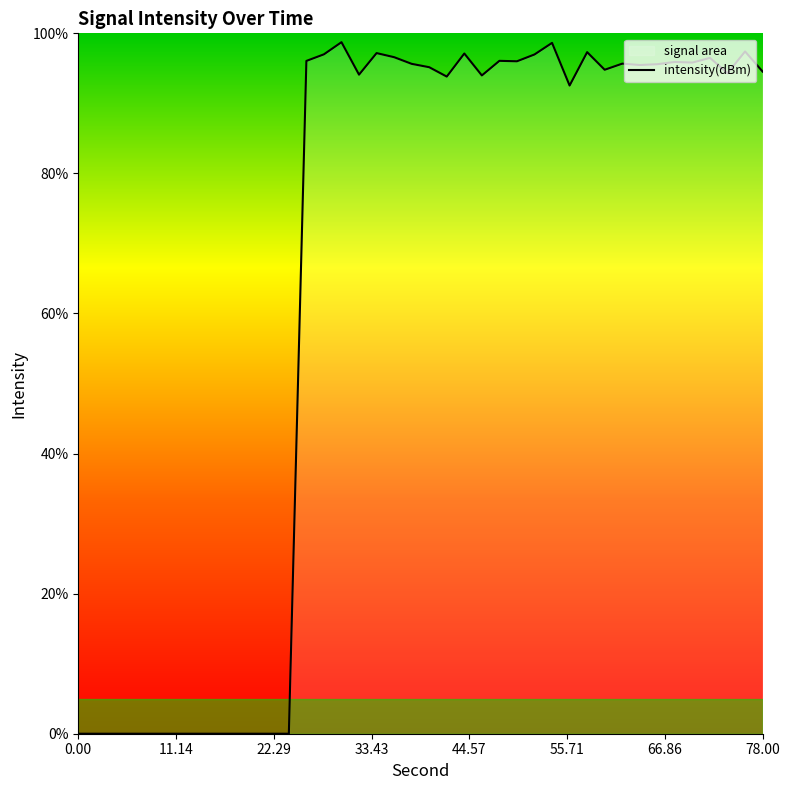

What is the difference between the maximum and minimum values?

98.7